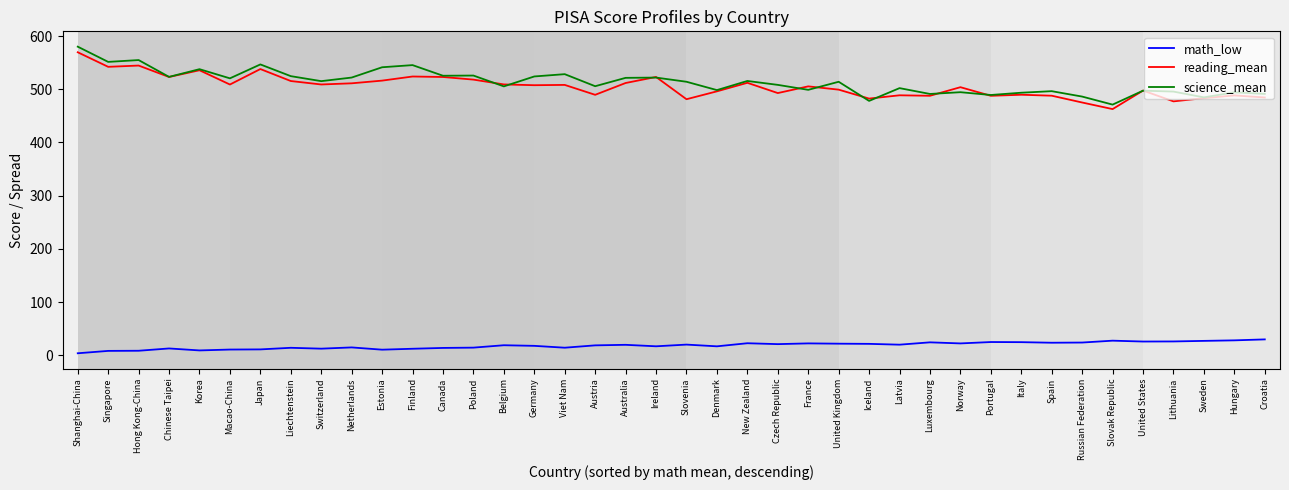

True or false: math_low has more than 2 interior local peaks.

True